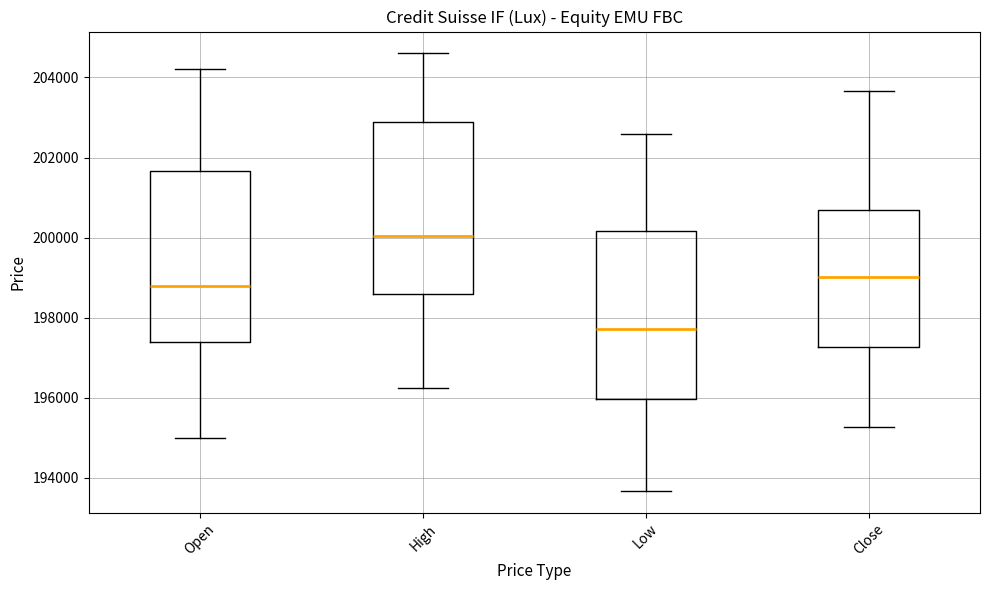

Reading left to right, transcribe this box plot: for each box, give where its median line is, the range the box spans, and where its two whiskers end, as read against the y-axis. The values are not printed on the chart, so give them approximately, as read against the axis.

Open: median 198800, box 197400 to 201600, whiskers 195000 to 204200
High: median 200000, box 198600 to 202800, whiskers 196200 to 204600
Low: median 197800, box 196000 to 200200, whiskers 193600 to 202600
Close: median 199000, box 197200 to 200600, whiskers 195200 to 203600